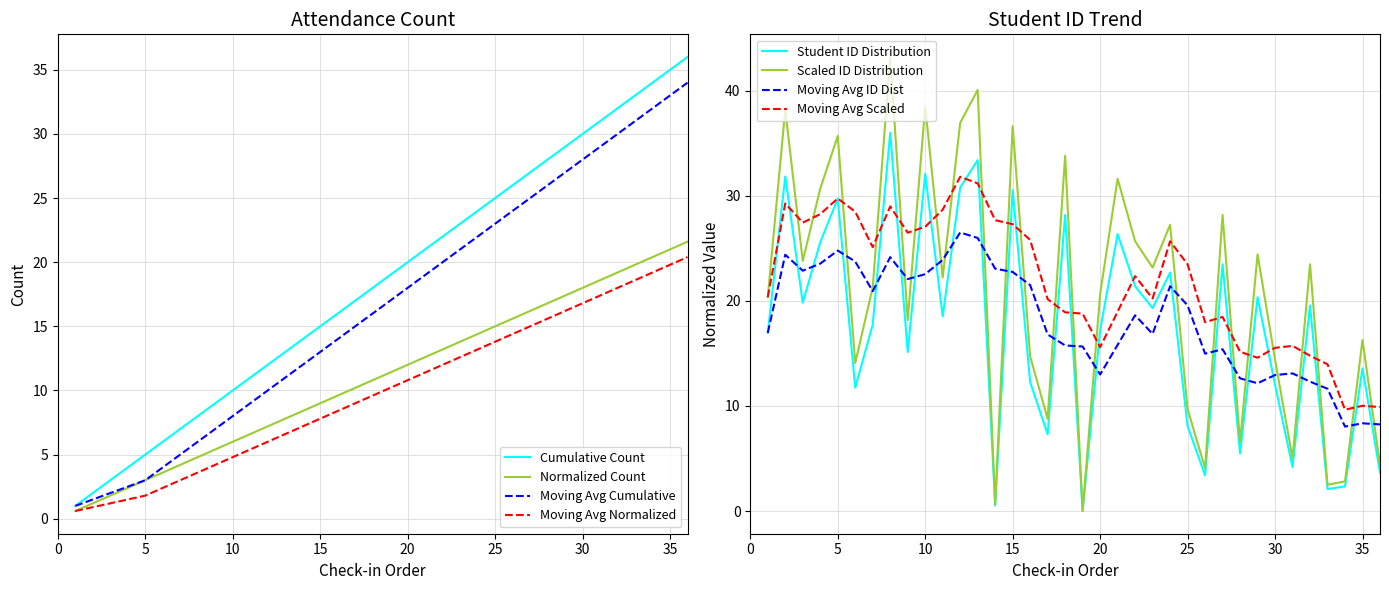

What is the highest value of the Moving Avg Cumulative series?

34.0